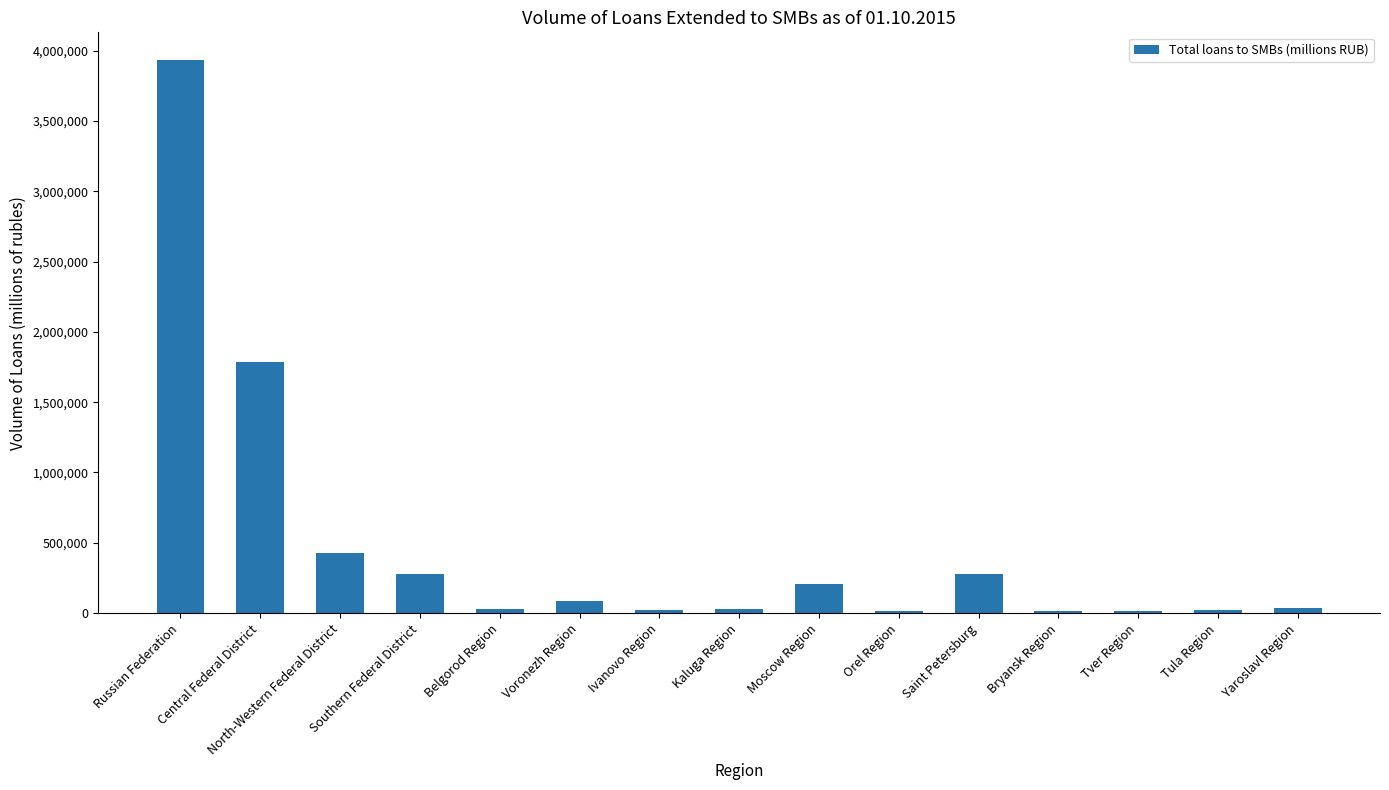

At which label is the value closest to 1974195?

Central Federal District